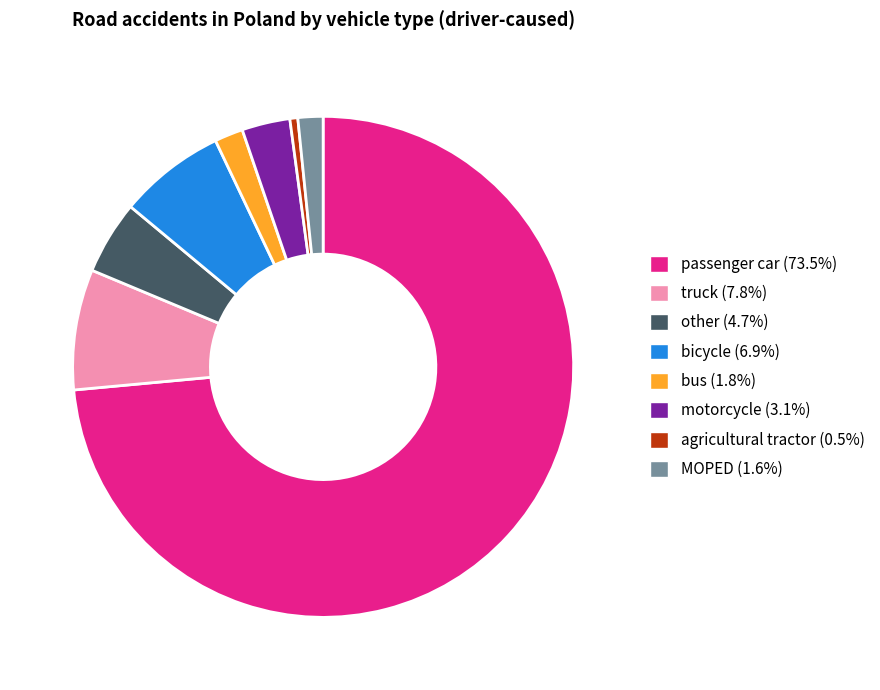

Does any single category account for the majority?

Yes